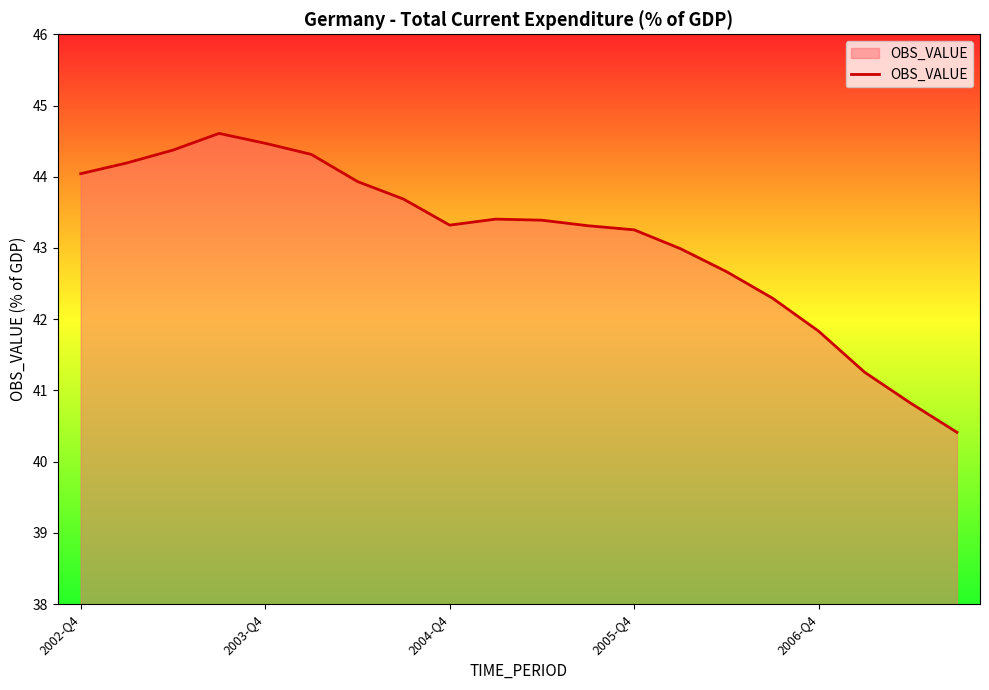

What is the maximum value shown in the chart?

44.6